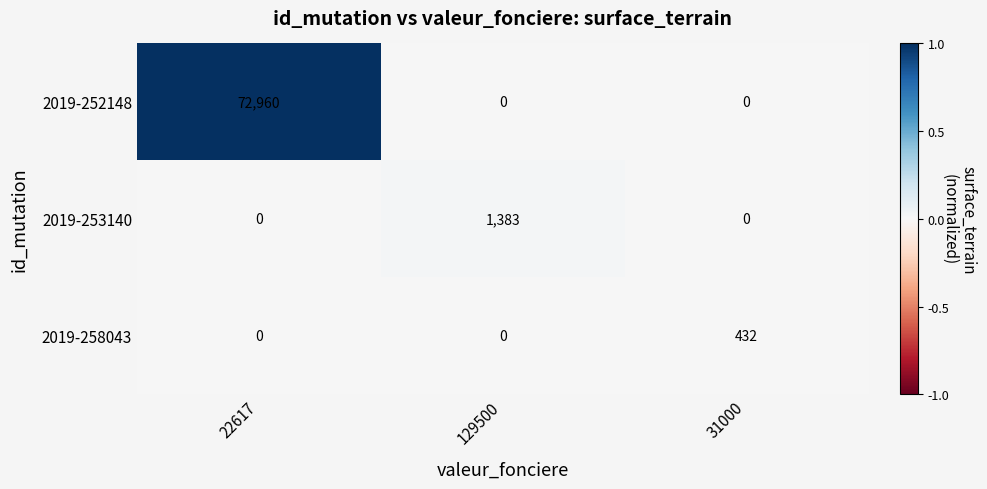

How many data points does each series have?

3